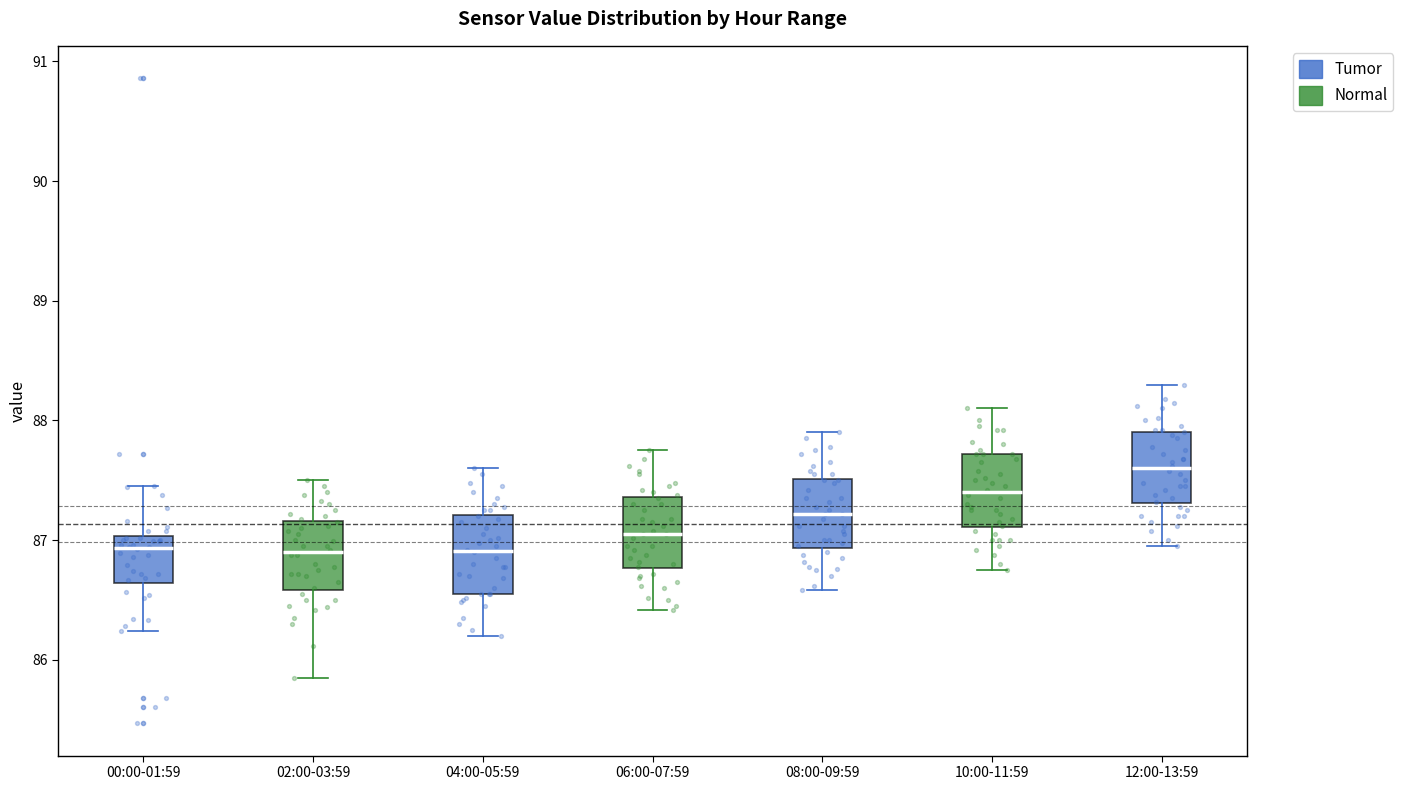

Where is the upper edge of the box for 08:00-09:59 on the y-axis? The values are not printed on the chart, so give them approximately, as read against the axis.

87.5